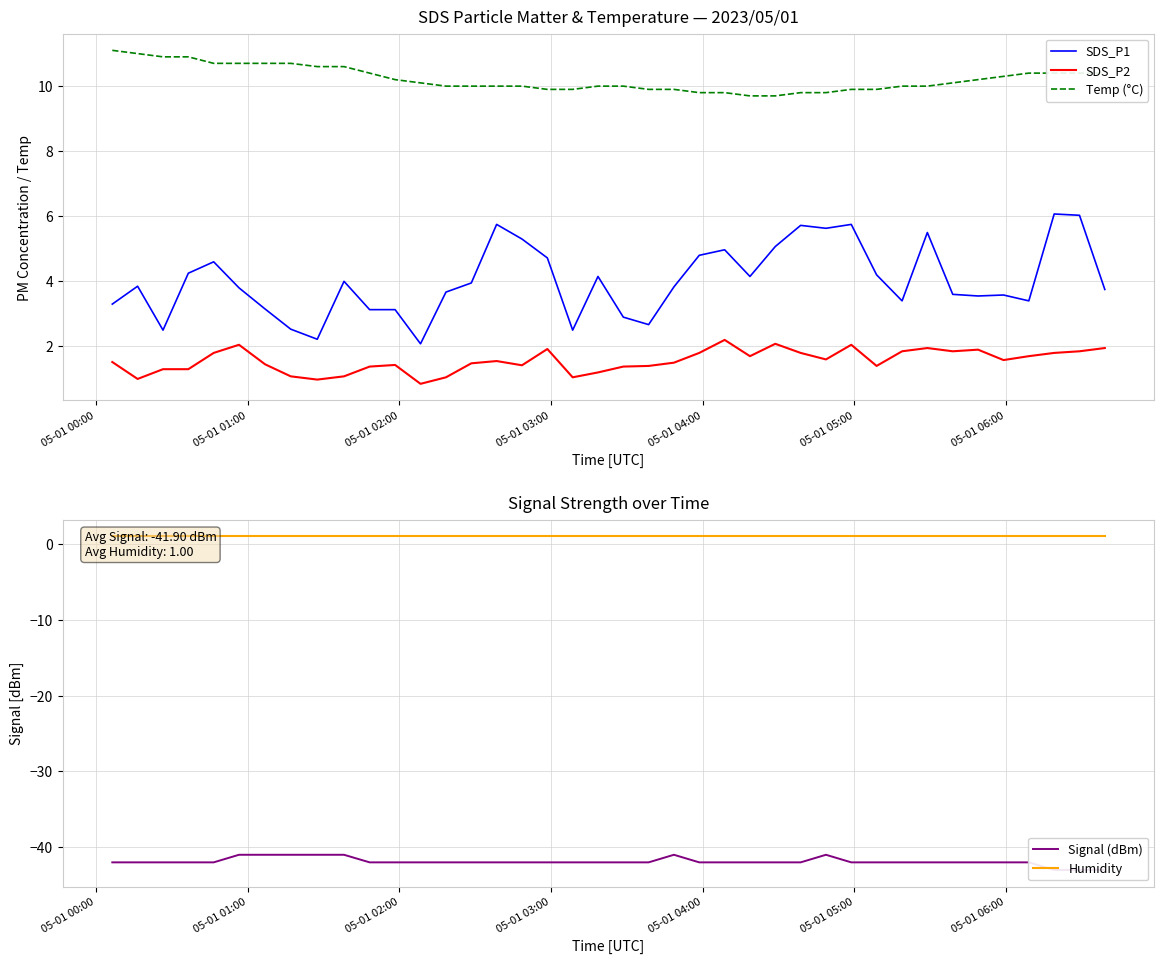

Which series has the largest total across all categories?

Temp (°C)